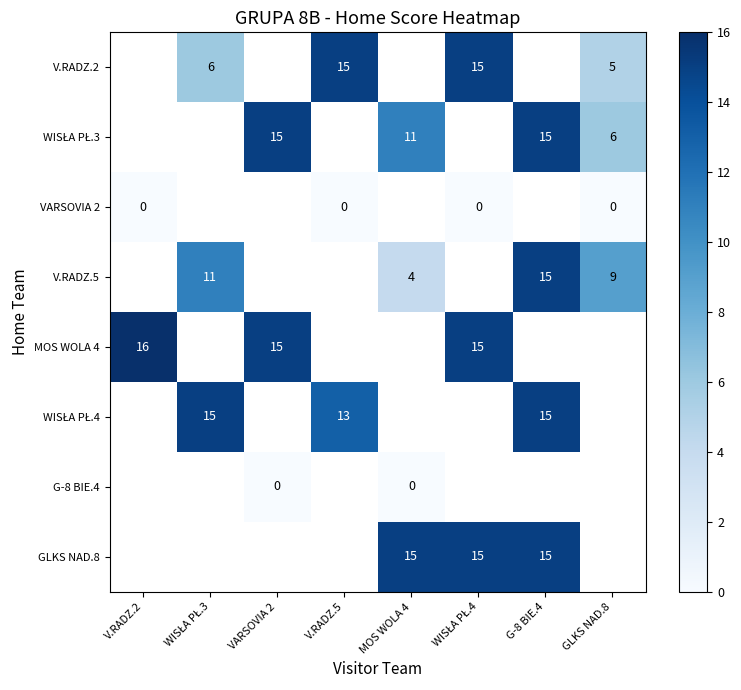

True or false: V.RADZ.5 has a value of 8.4 at G-8 BIE.4.

False